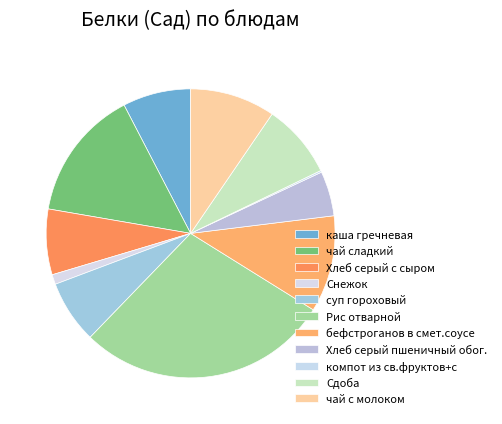

Is the sum of бефстроганов в смет.соусе and Сдоба greater than half?

No